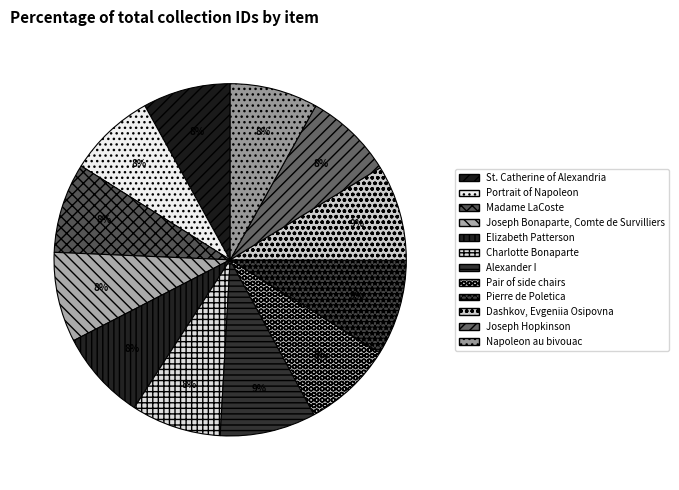

Does St. Catherine of Alexandria represent more than half of the total?

No